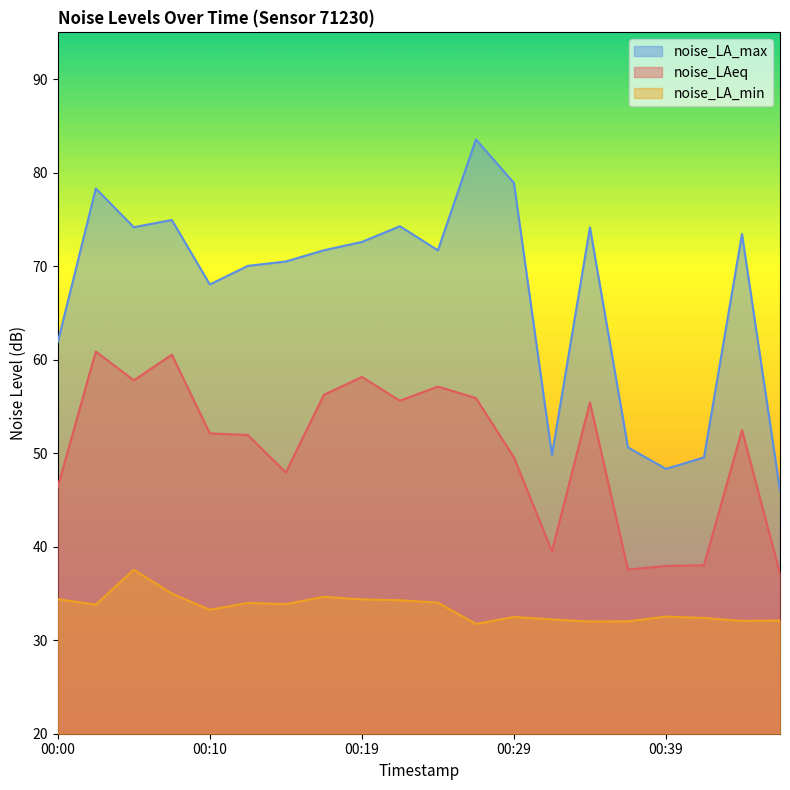

What is the approximate value of noise_LA_max at 00:15?

70.5